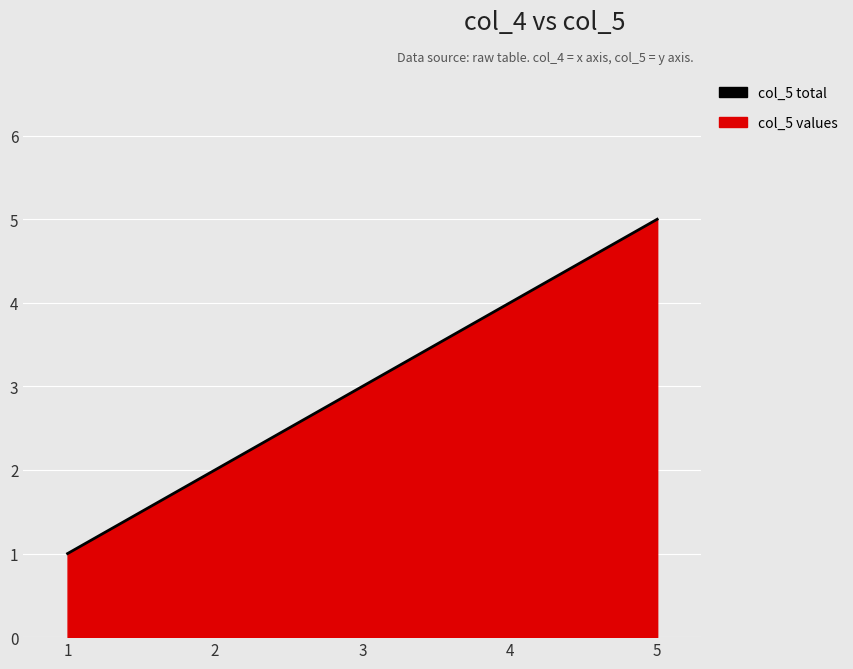

What is the difference between the second highest and minimum values?

3